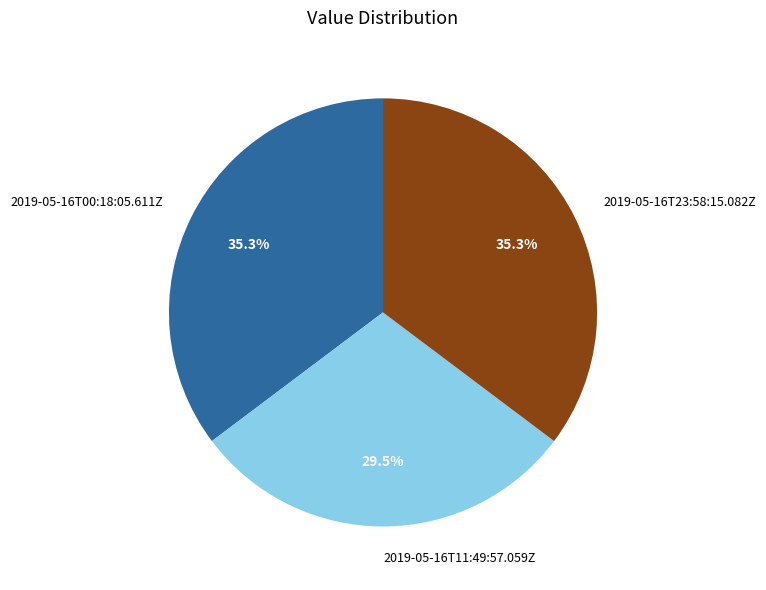

Which slice is the smallest?

2019-05-16T11:49:57.059Z